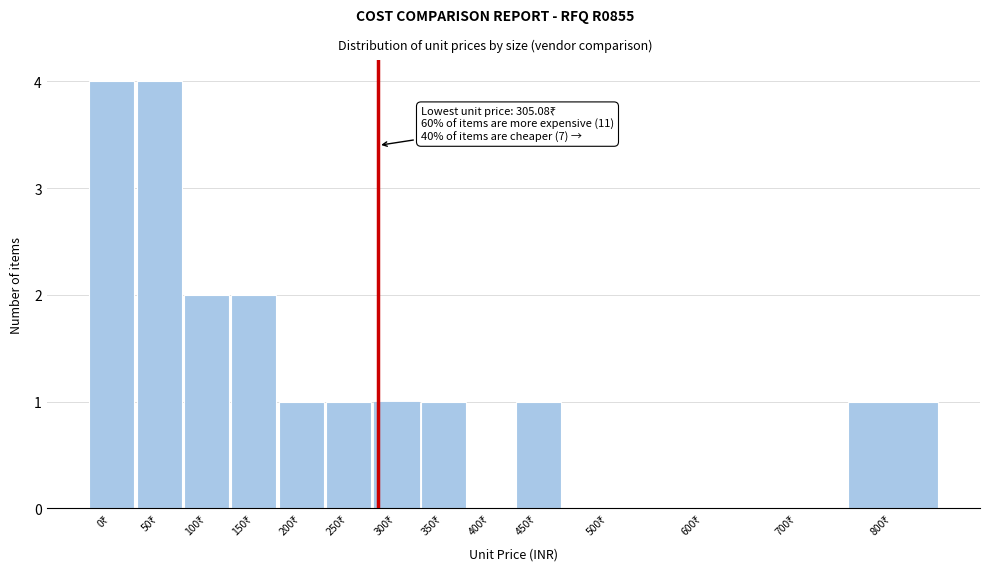

Are the bars horizontal?

No